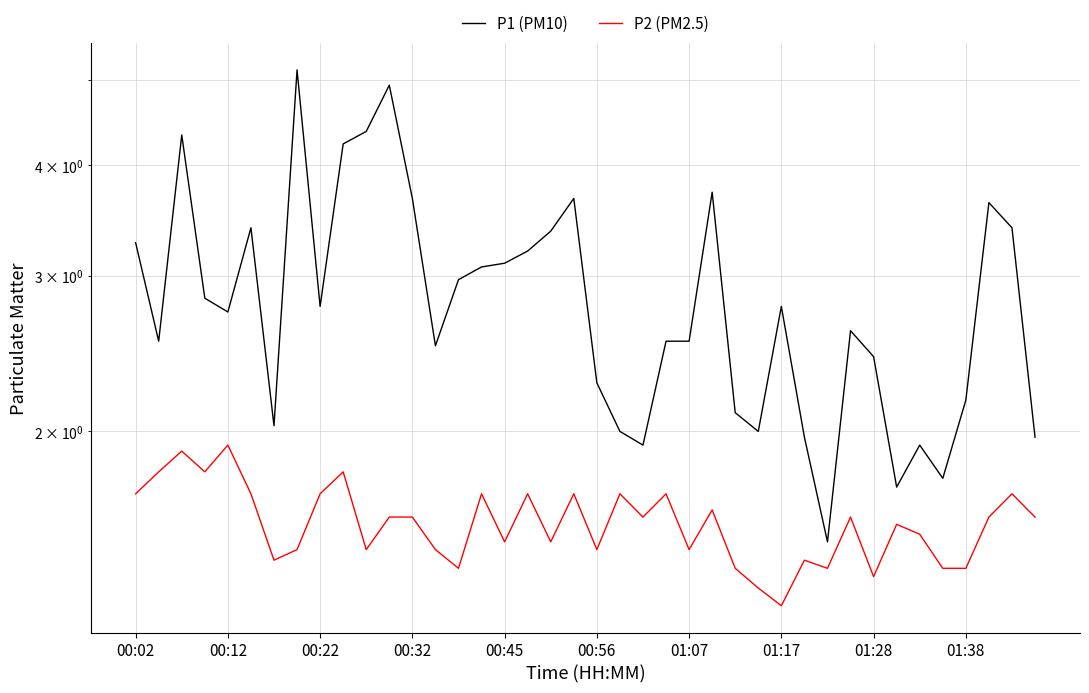

True or false: P1 (PM10) and P2 (PM2.5) intersect in this chart.

False